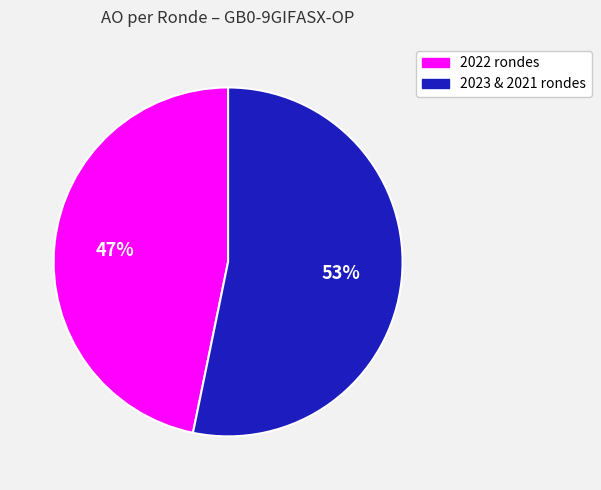

Which slice is the smallest?

2022 rondes